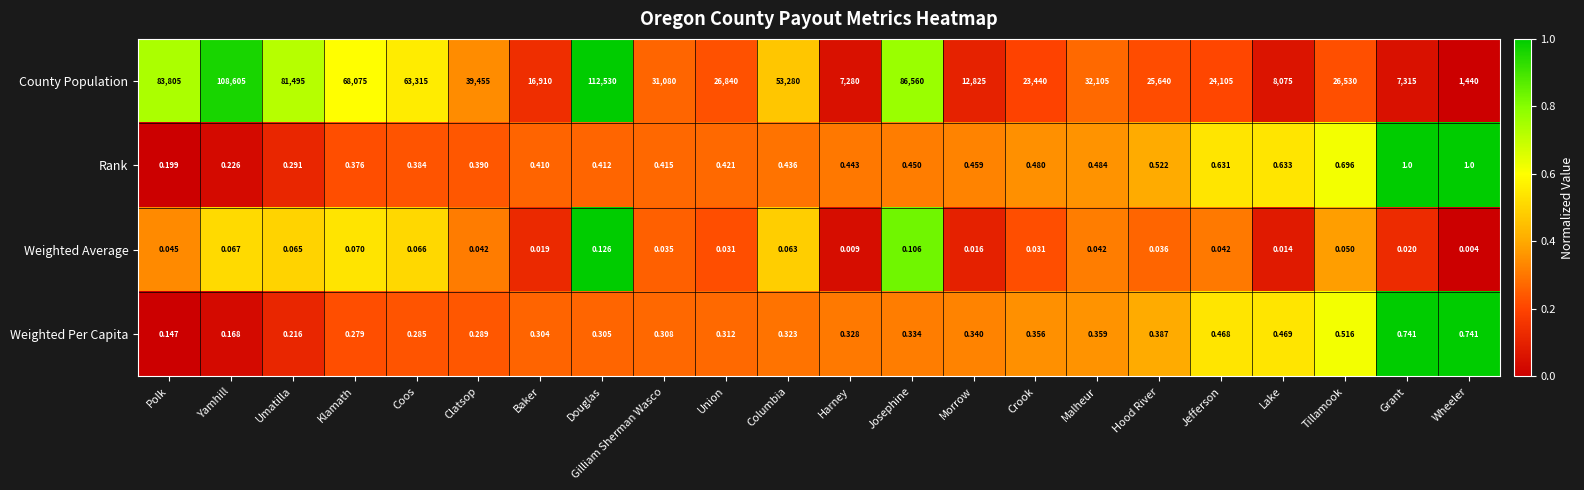

Between Tillamook and Wheeler, which series saw the biggest shift?

County Population